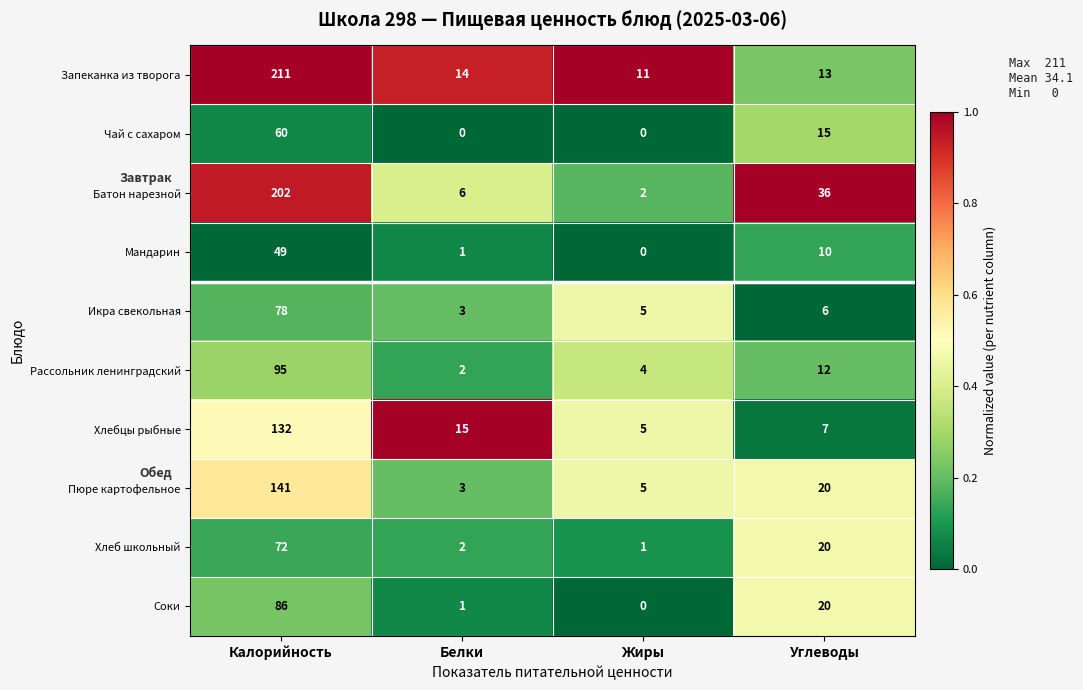

The Запеканка из творога series shows 211 at Калорийность. True or false?

True